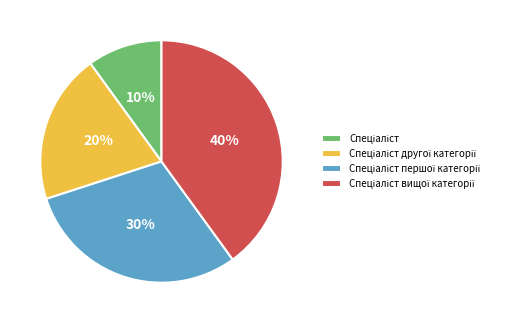

To the nearest percent, what is the difference between the largest and smallest slice percentages?

30%